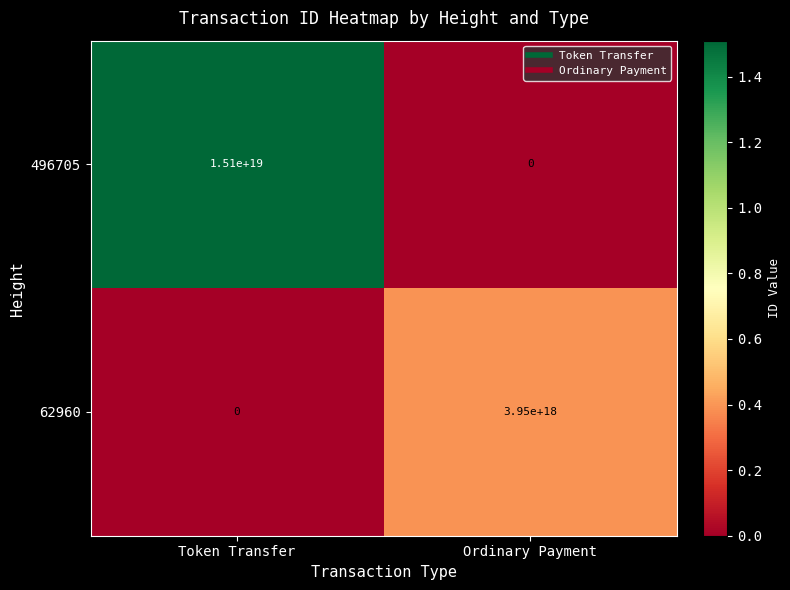

Which category has the lowest value in the 62960 series?

Token Transfer